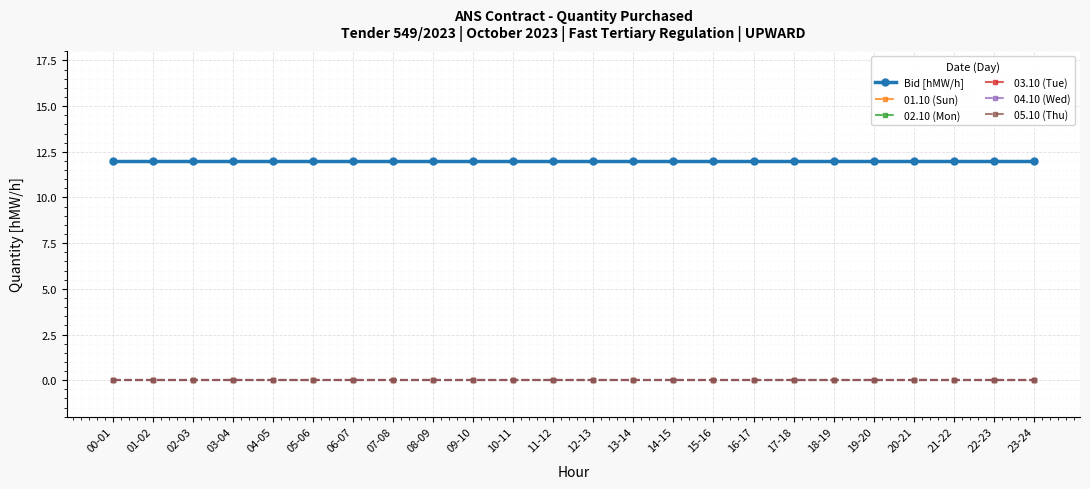

What is the label of the 3rd point from the right?

21-22